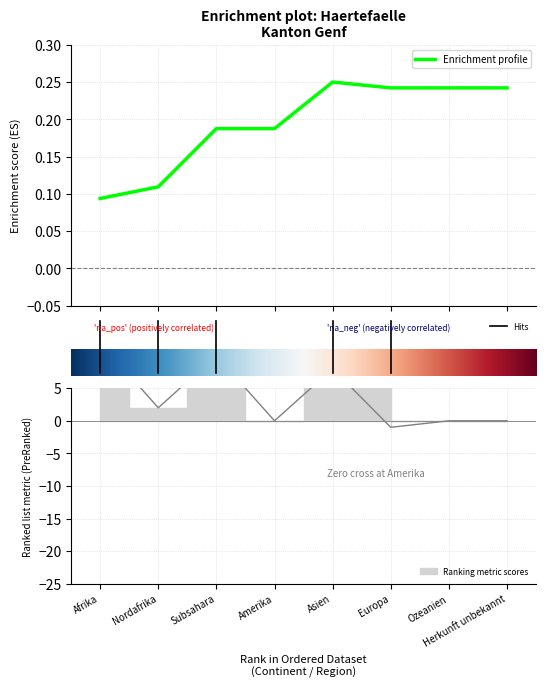

Between Asien and Afrika, which is larger?

Asien